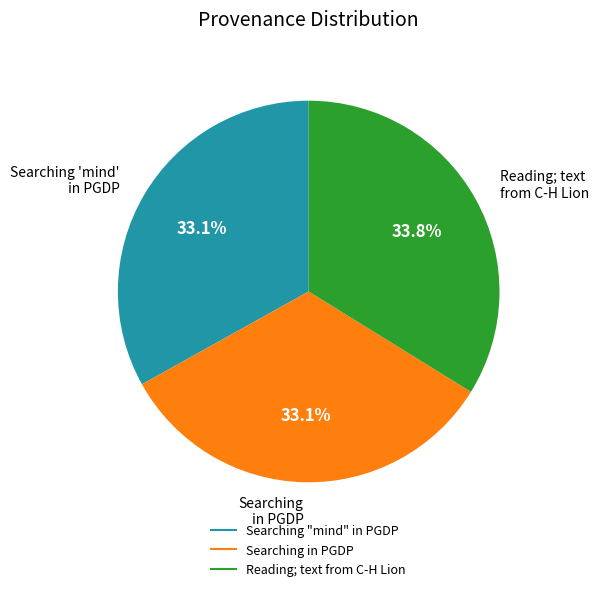

Which category has the biggest portion of the pie?

Reading; text from C-H Lion